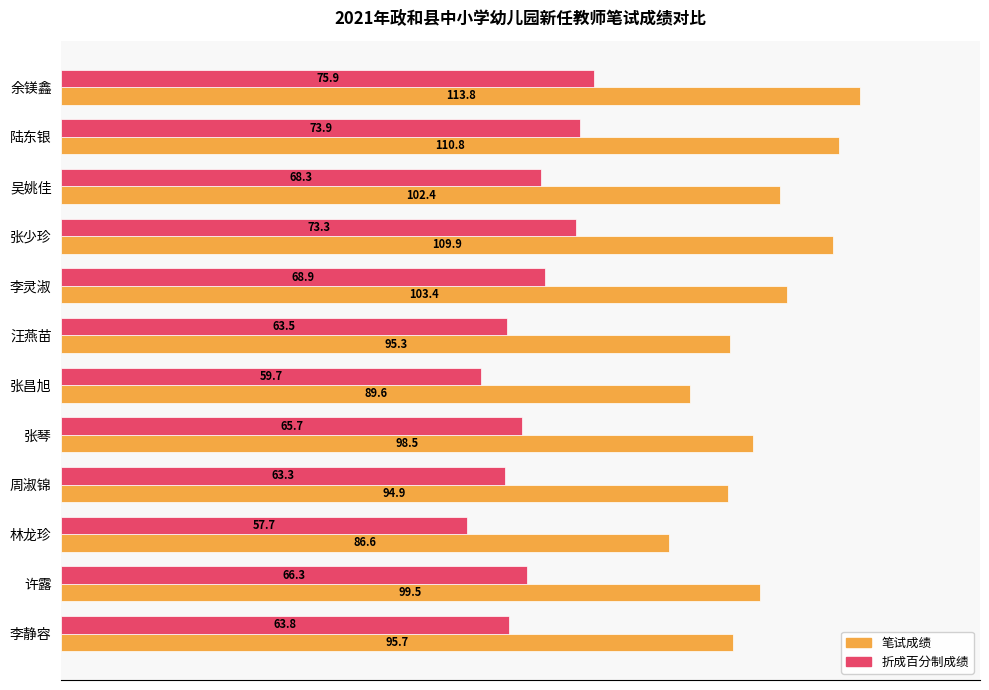

Between 余镁鑫 and 吴姚佳, which series saw the biggest shift?

笔试成绩